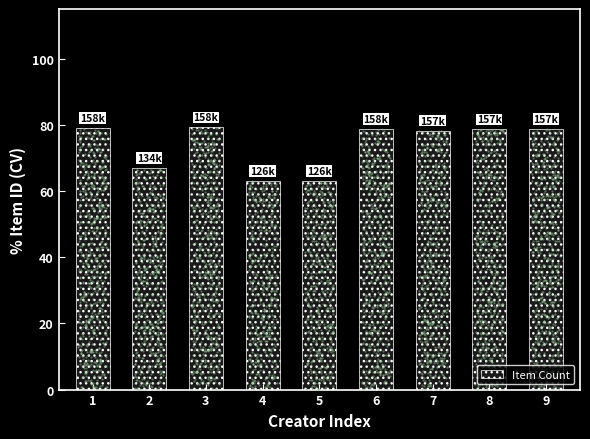

What is the ratio of the value at 9 to the value at 4?

1.2